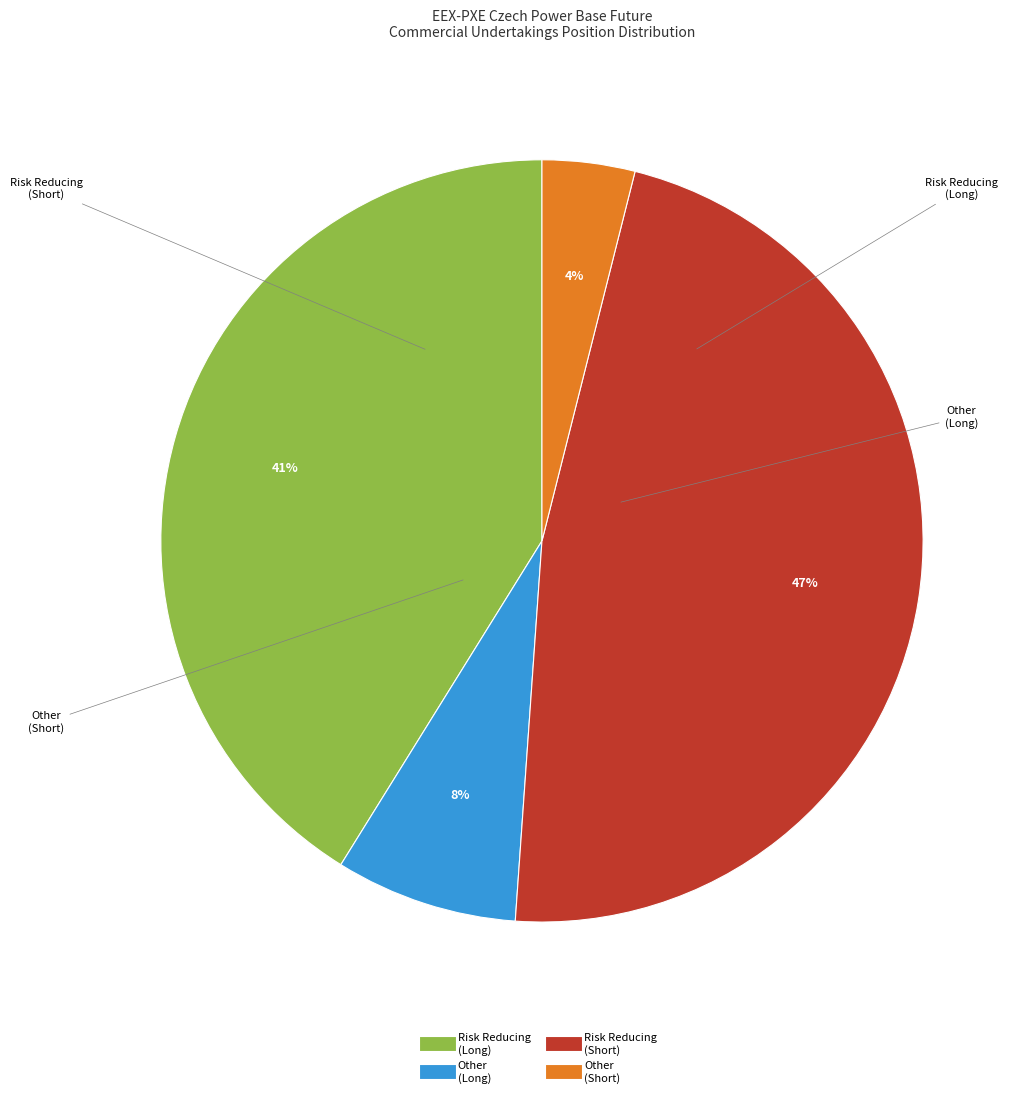

To the nearest percent, what is the average slice percentage?

25%